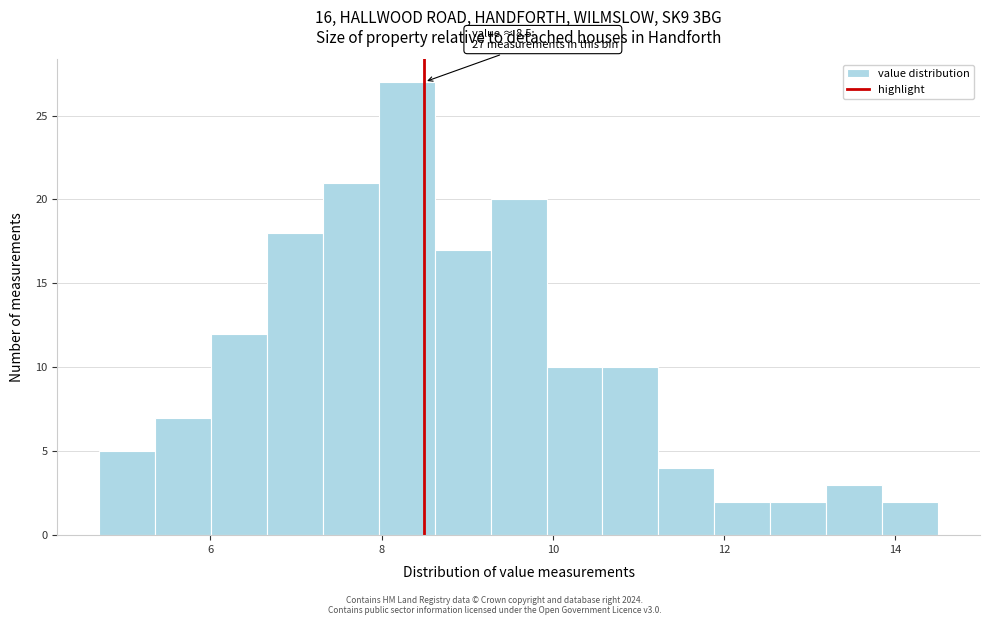

Read against the x-axis, roughly where is the centre of the tallest bar?

8.2